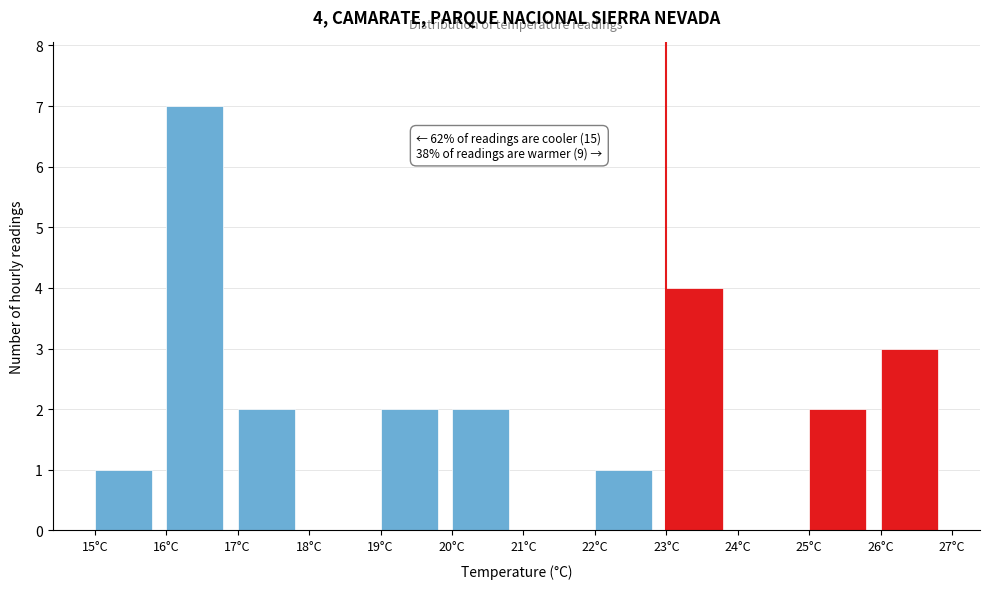

Which range on the x-axis has the tallest bar?

16 to 17